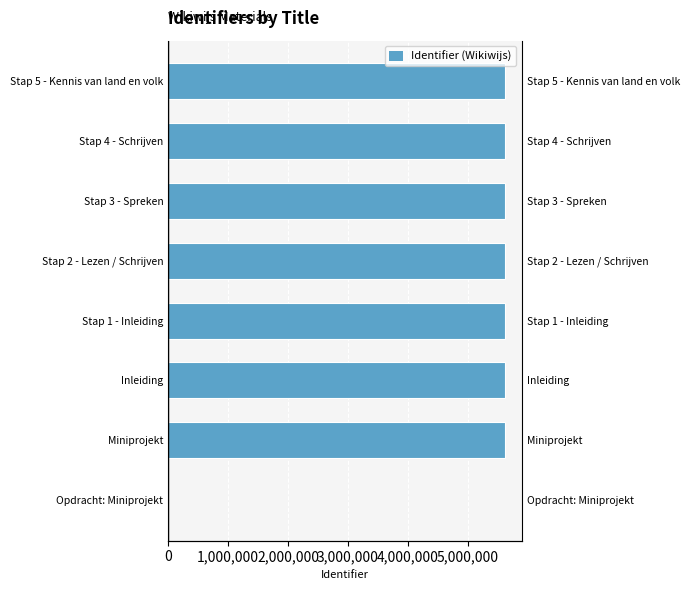

Is it true that the value at Stap 1 - Inleiding is 1782867?

False